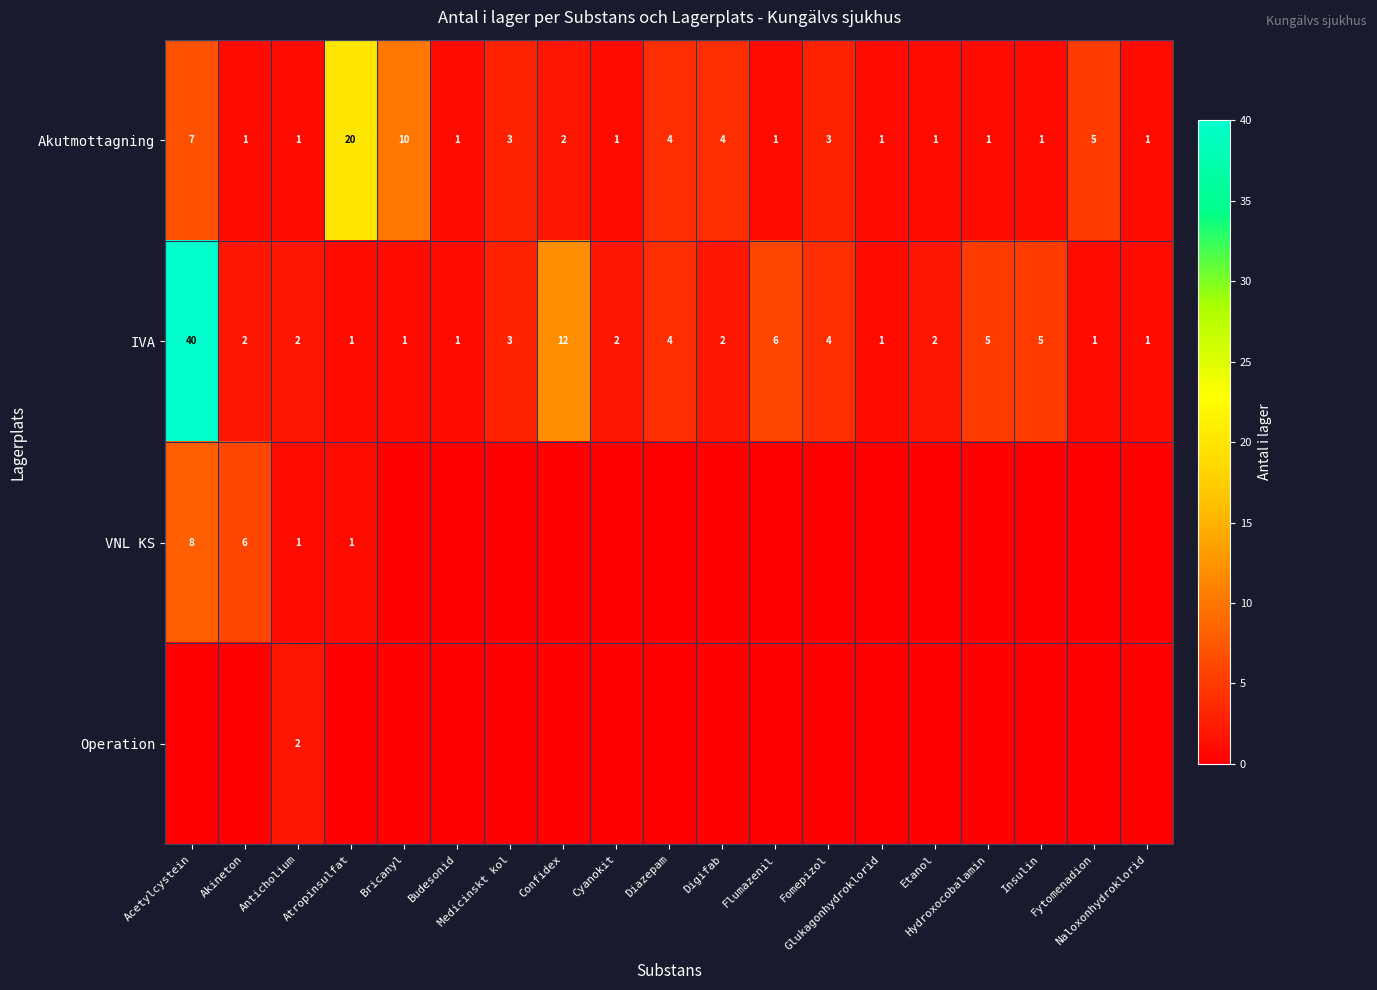

What is the sum of all Akutmottagning values?

68